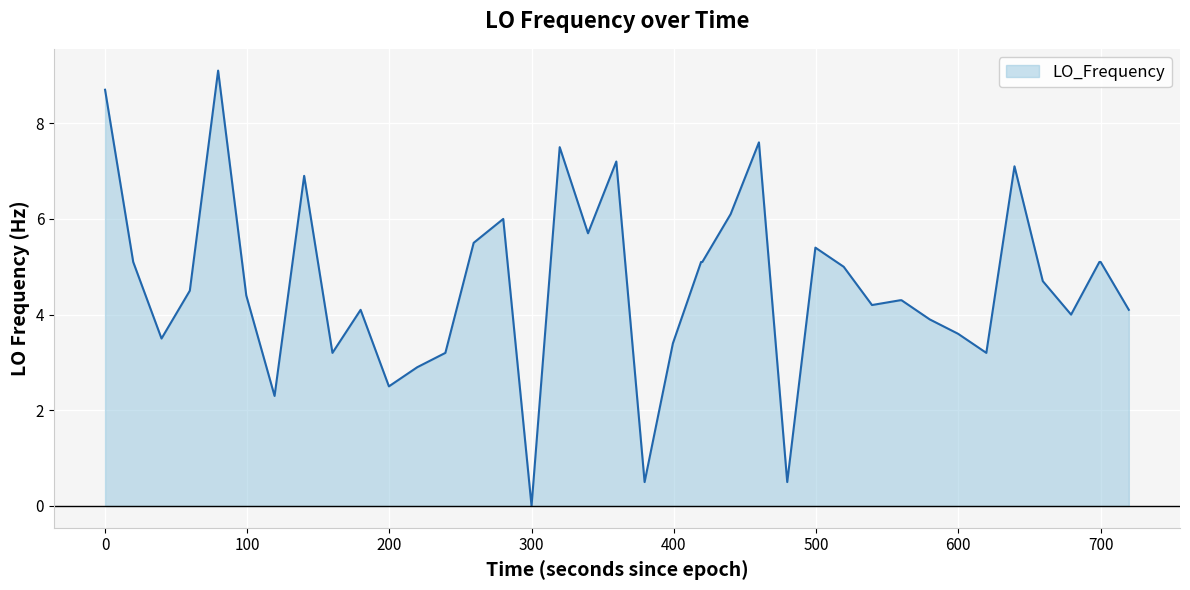

What is the maximum value shown in the chart?

9.1